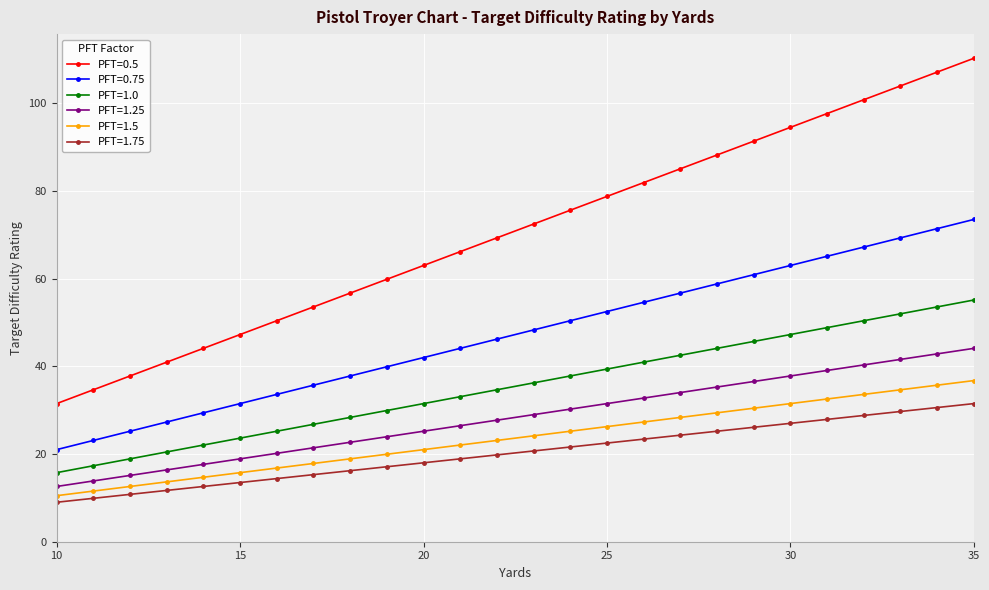

How many lines are shown in the chart?

6